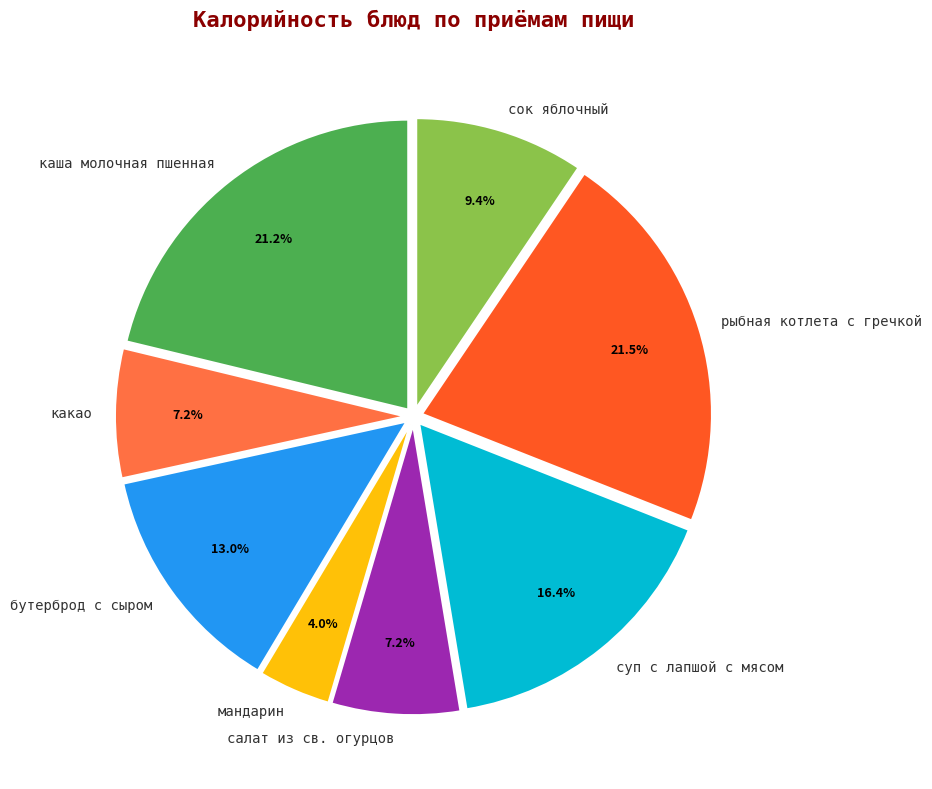

What percentage do суп с лапшой с мясом and бутерброд с сыром together represent?

29.4%